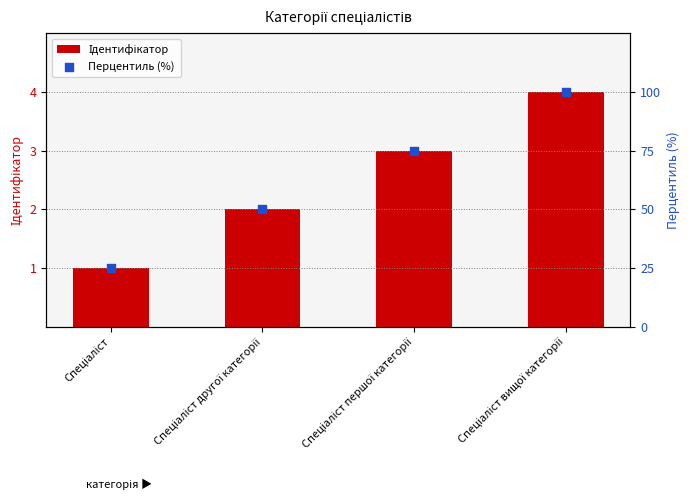

Which series reaches the maximum Y coordinate?

Перцентиль (%)